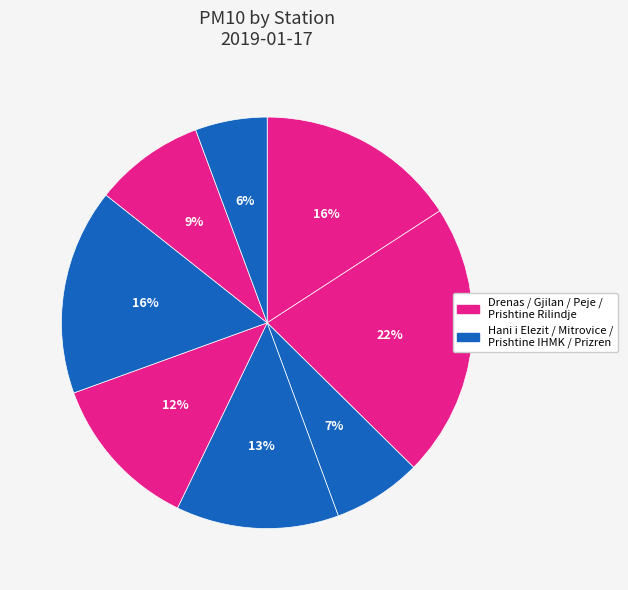

Is there any slice that represents more than half of the pie?

No